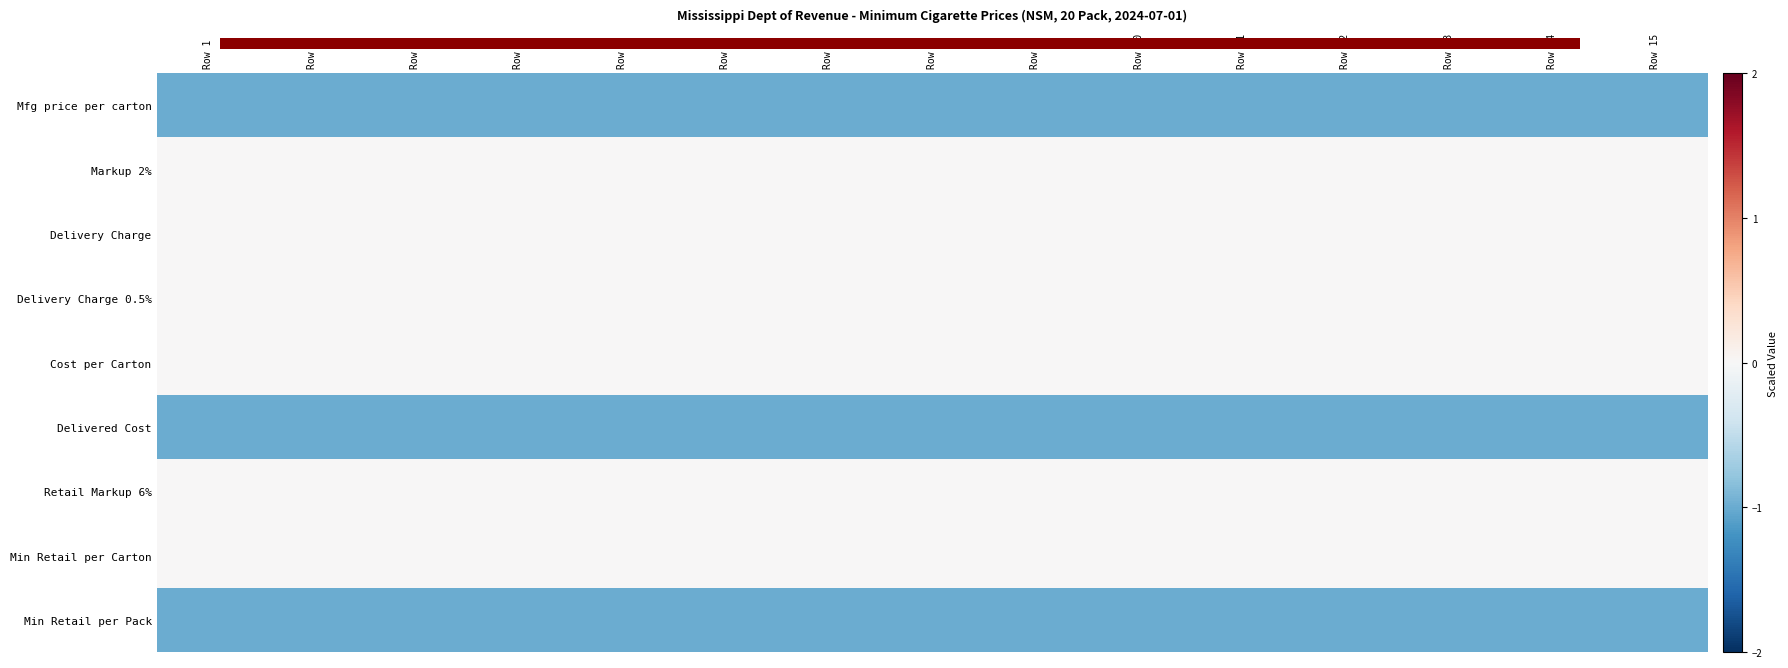

Which series has the largest range (max minus min)?

Mfg price per carton